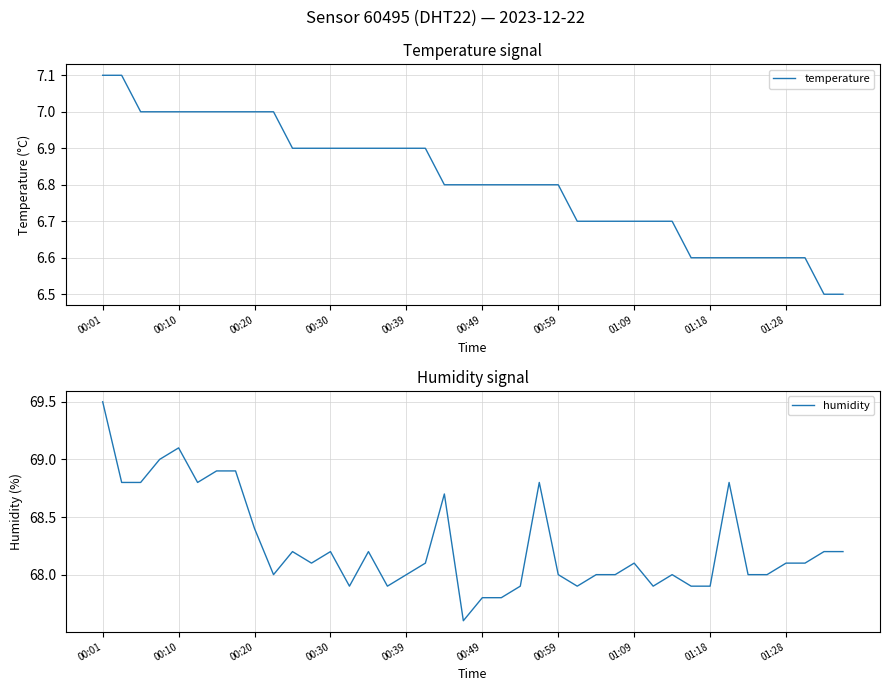

True or false: humidity and temperature intersect in this chart.

False